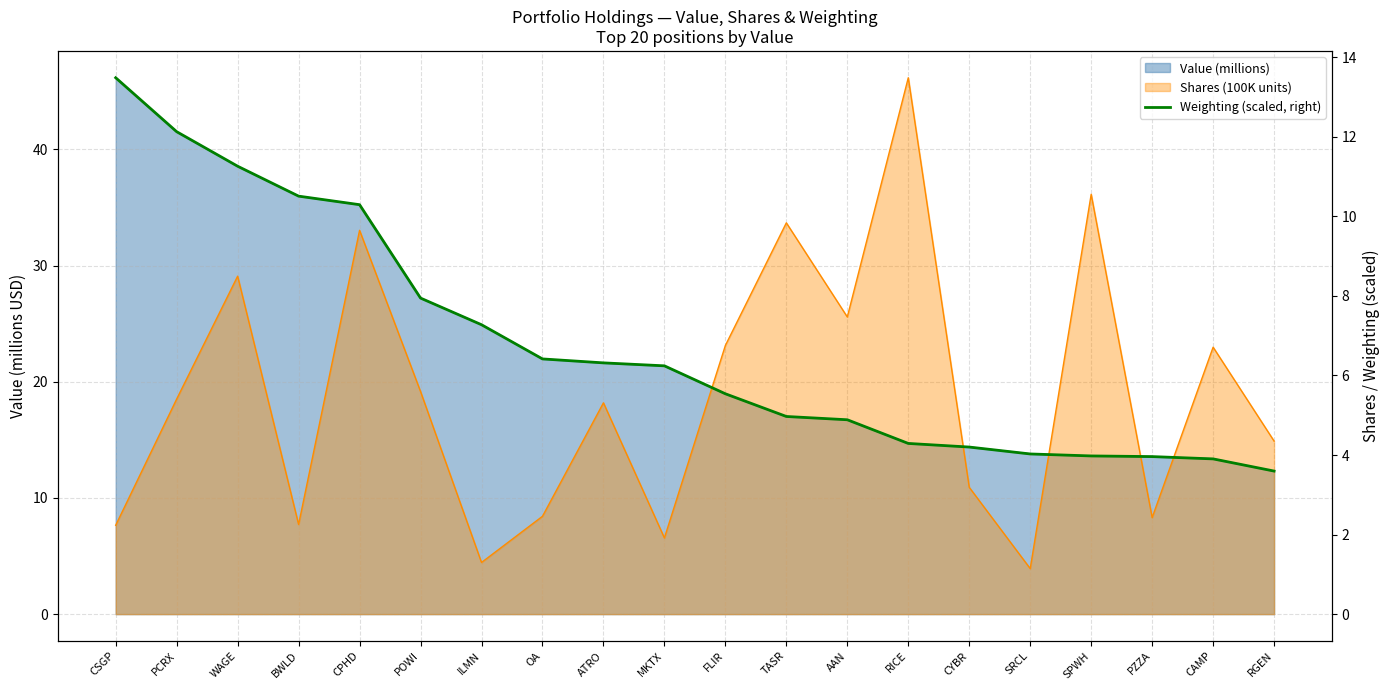

Is it true that the value at CYBR is 4.2?

True